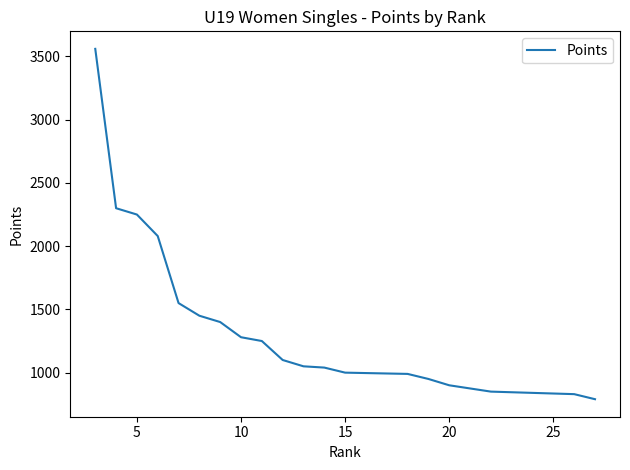

What is the difference between the maximum and minimum values?

2770